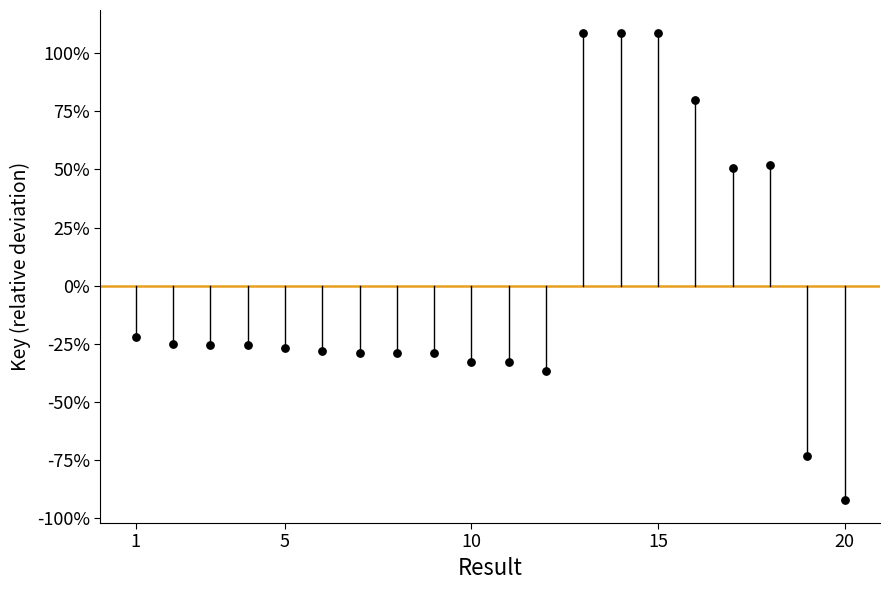

What Y value in the scatter plot is closest to 8?

-21.9